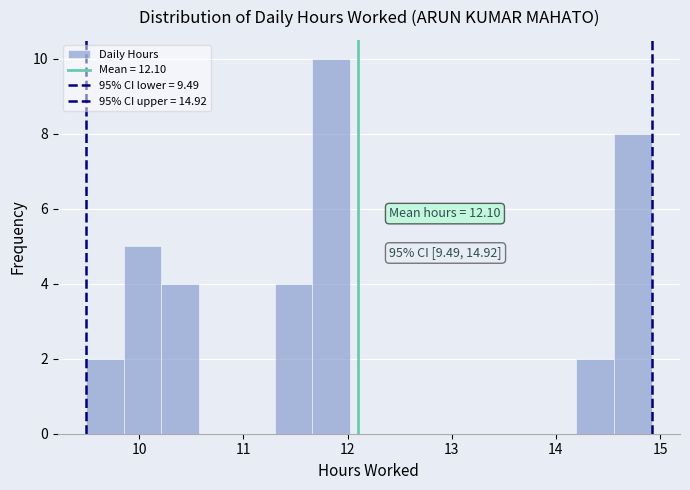

Read against the x-axis, roughly where is the centre of the tallest bar?

11.8